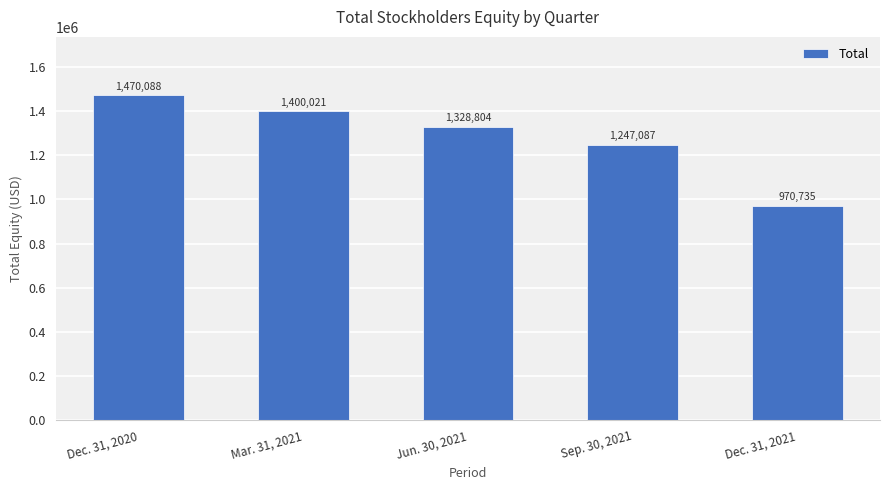

How many distinct data groups are displayed?

1